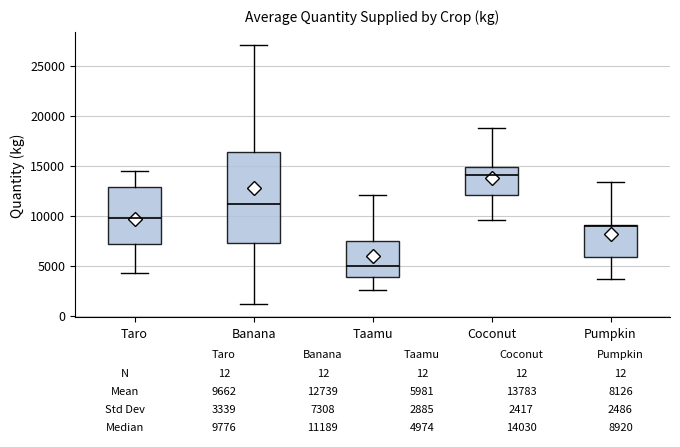

Which box's median line is the highest?

Coconut